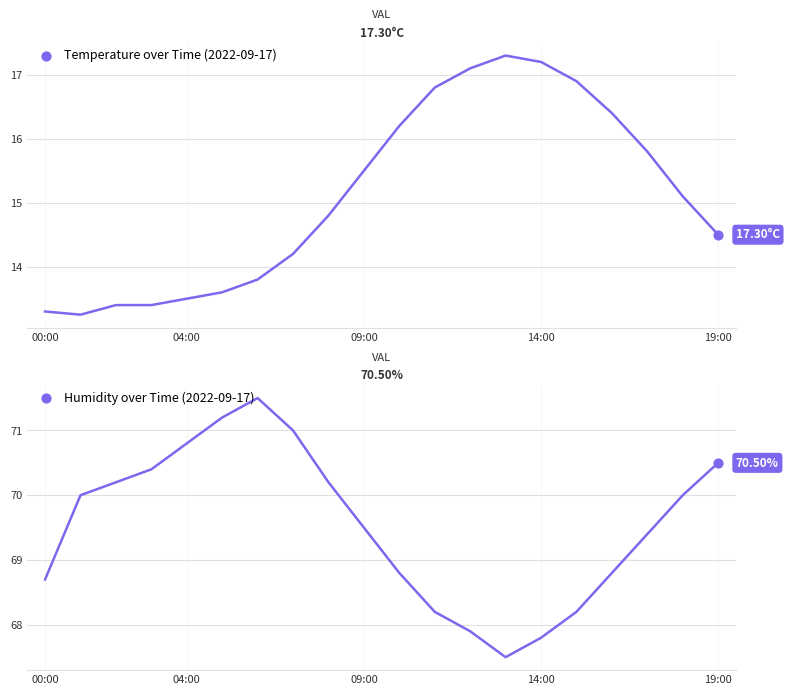

Which series has the widest spread of Y values?

Temperature over Time (2022-09-17)